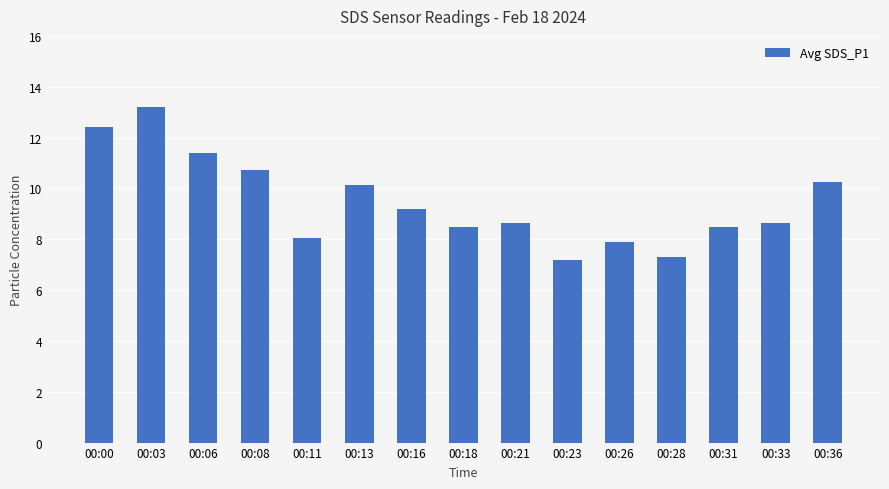

Is it true that the value at 00:03 is 5.0?

False